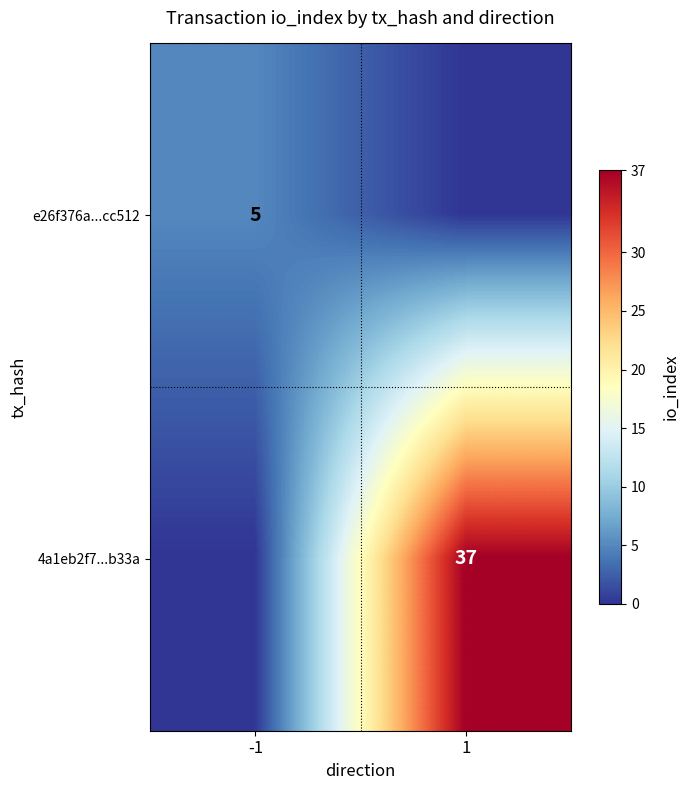

Is it true that 4a1eb2f7...b33a equals 37 at 1?

True